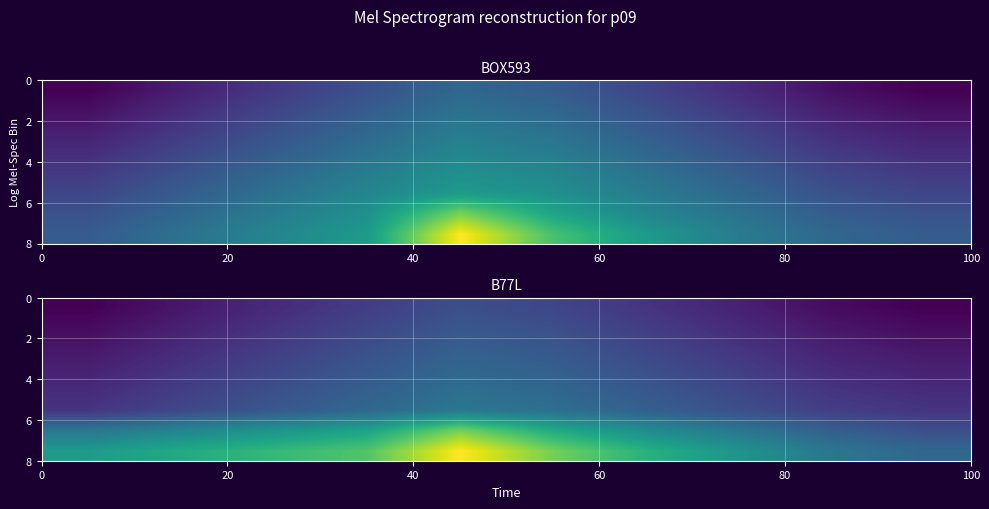

What is the maximum value shown in the chart?

3.5